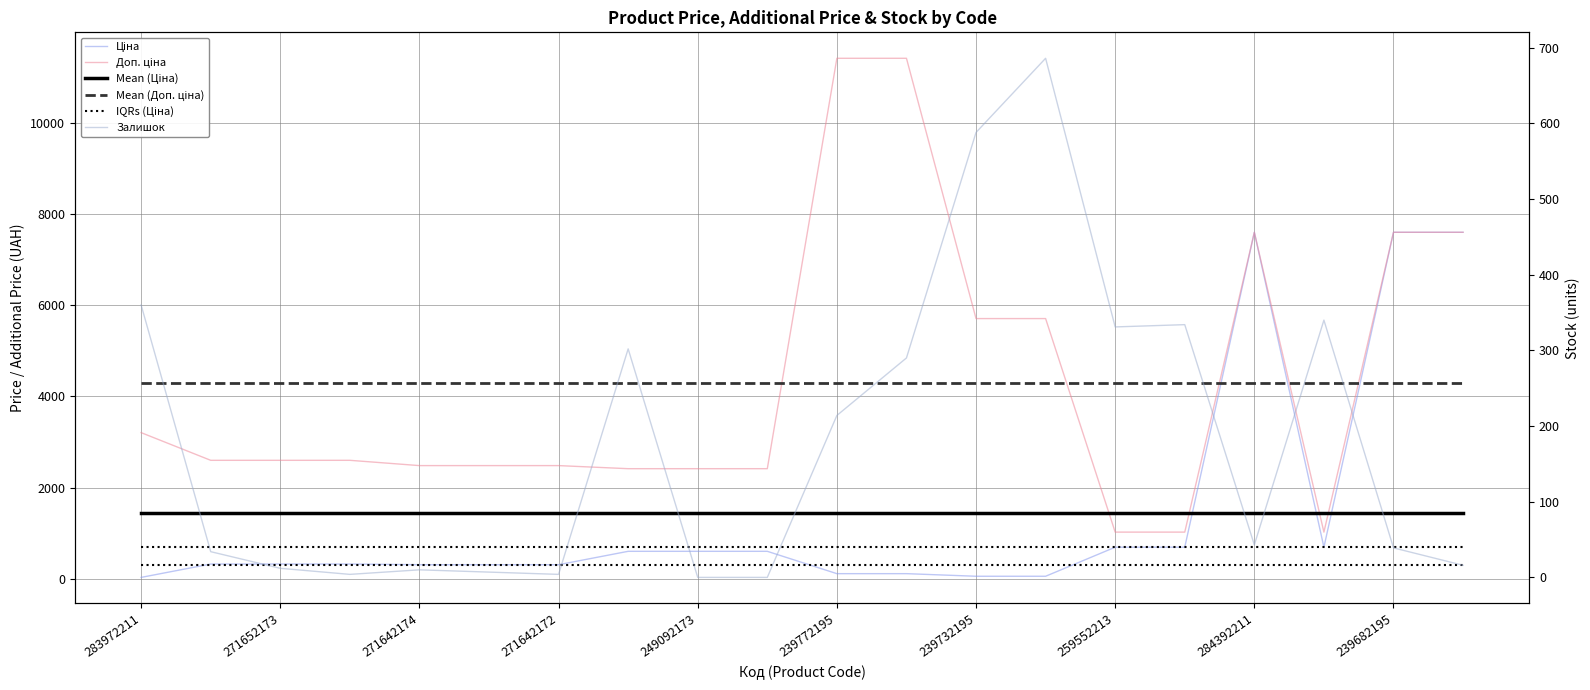

At how many categories does at least one series exceed 6307?

5